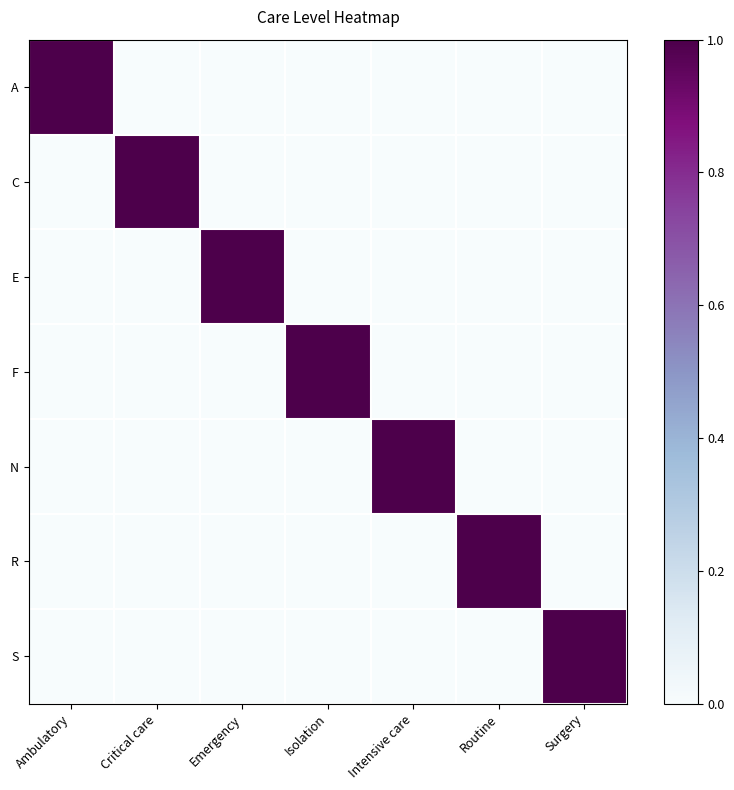

Which series has the widest spread of values?

A